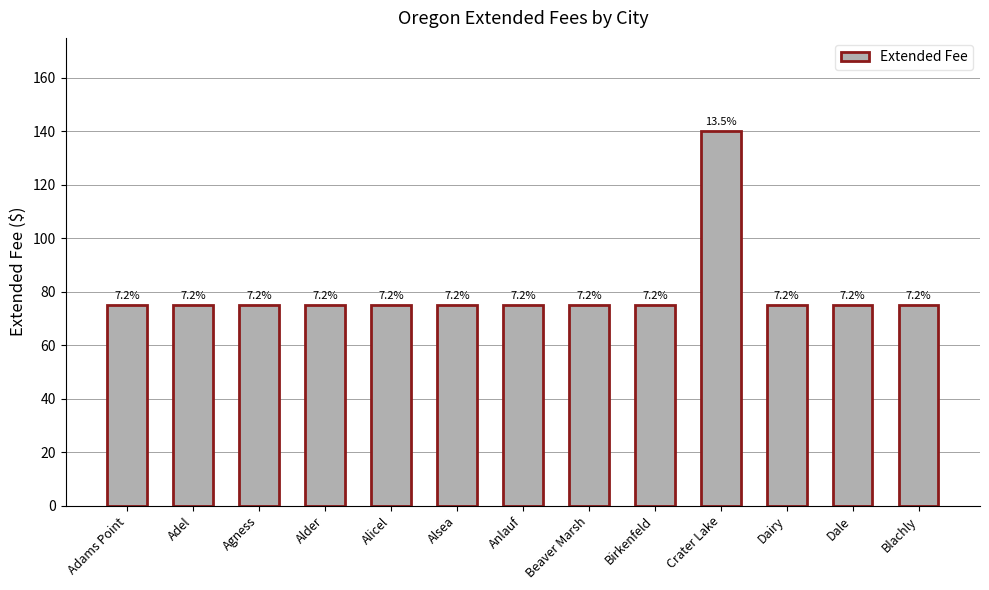

Which category has the lowest value across all series?

Adams Point